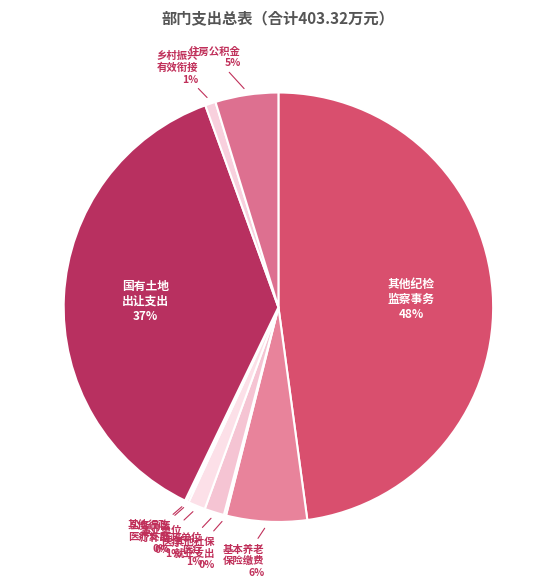

What is the largest slice in the pie chart?

其他纪检 监察事务 48%